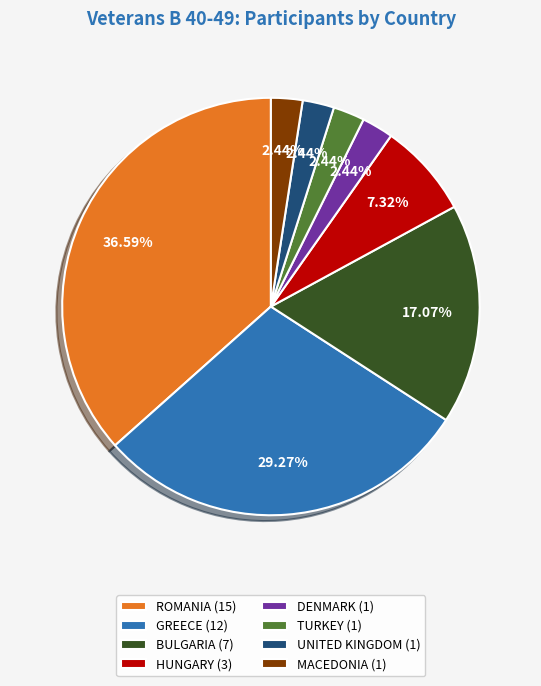

Between HUNGARY and TURKEY, which is larger?

HUNGARY